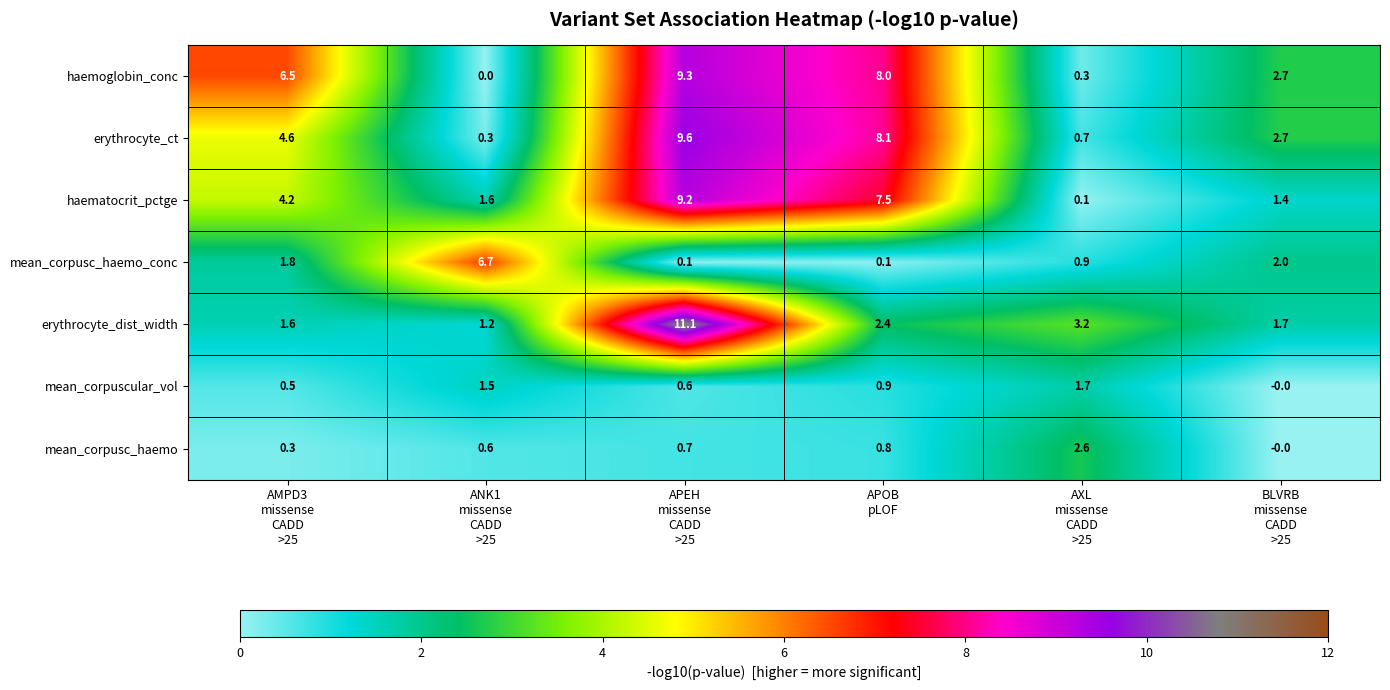

How many series are shown in this chart?

7